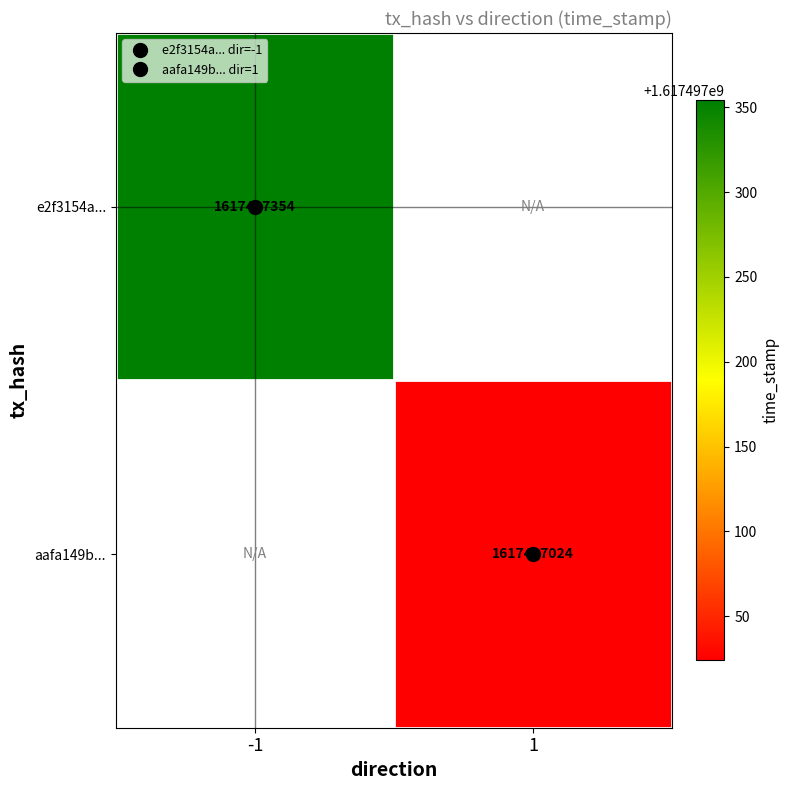

Is it true that e2f3154a... equals 2188452716 at -1?

False